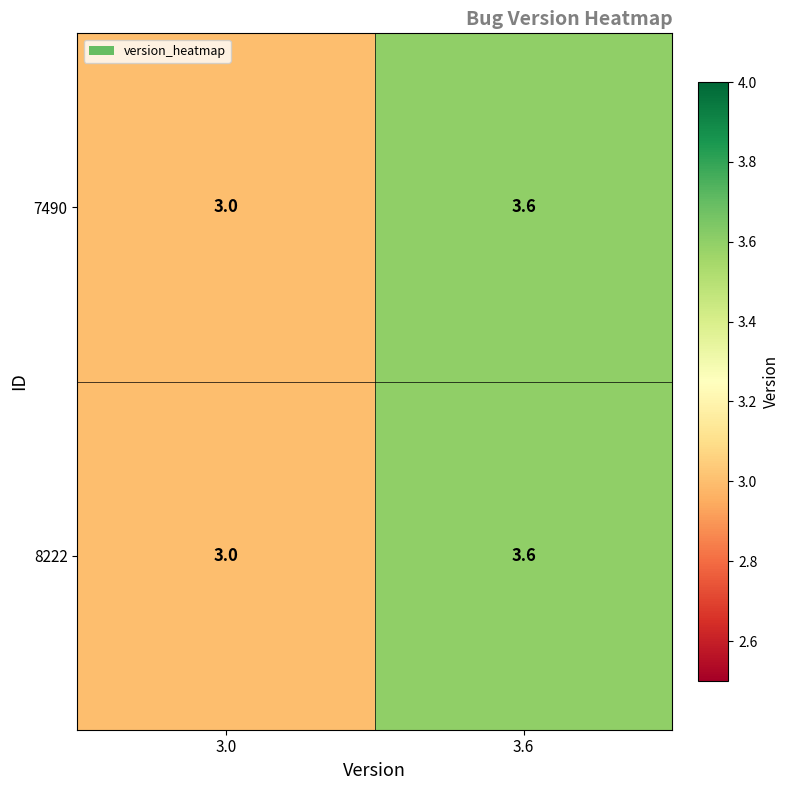

Reading left to right, extract all data points from this chart.

7490: 3.0=3.0	3.6=3.6
8222: 3.0=3.0	3.6=3.6